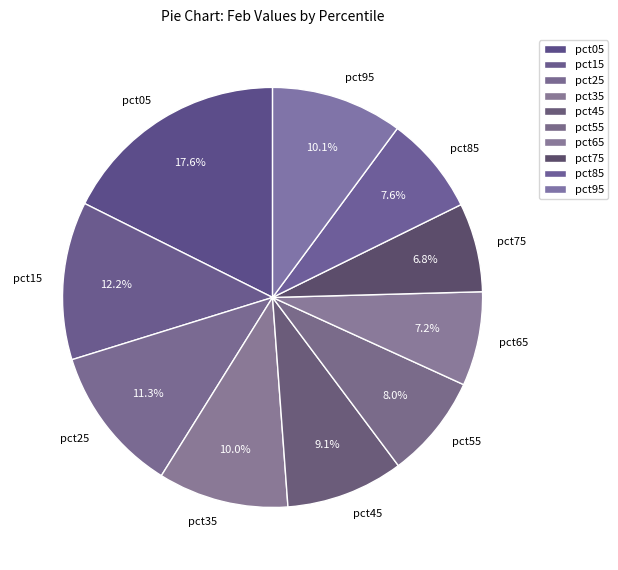

To the nearest percent, what portion does pct55 represent?

8%